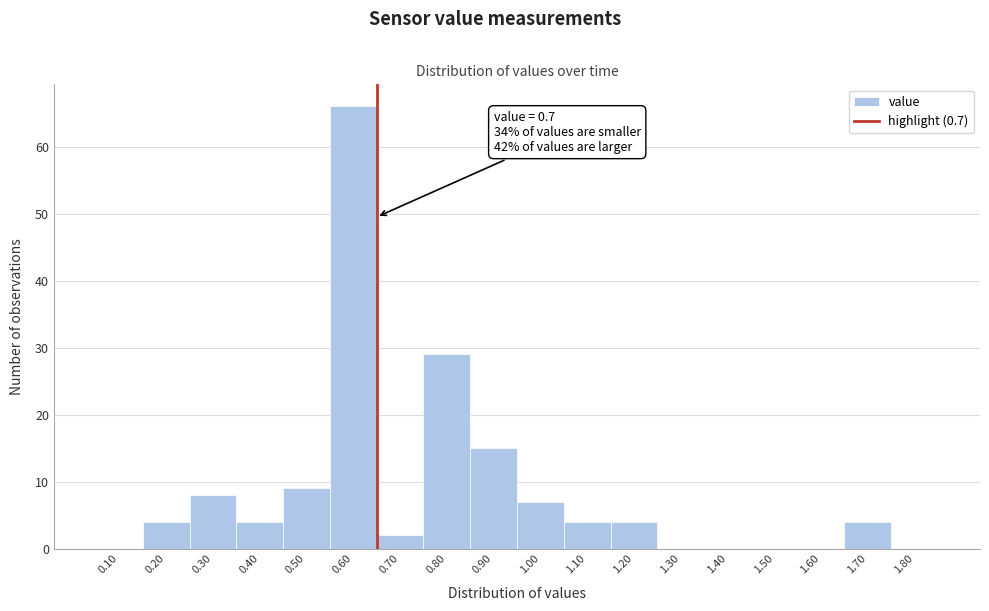

Reading left to right, transcribe all the data shown in this chart.

0.10=0	0.20=4	0.30=8	0.40=4	0.50=9	0.60=66	0.70=2	0.80=29	0.90=15	1.00=7	1.10=4	1.20=4	1.30=0	1.40=0	1.50=0	1.60=0	1.70=4	1.80=0